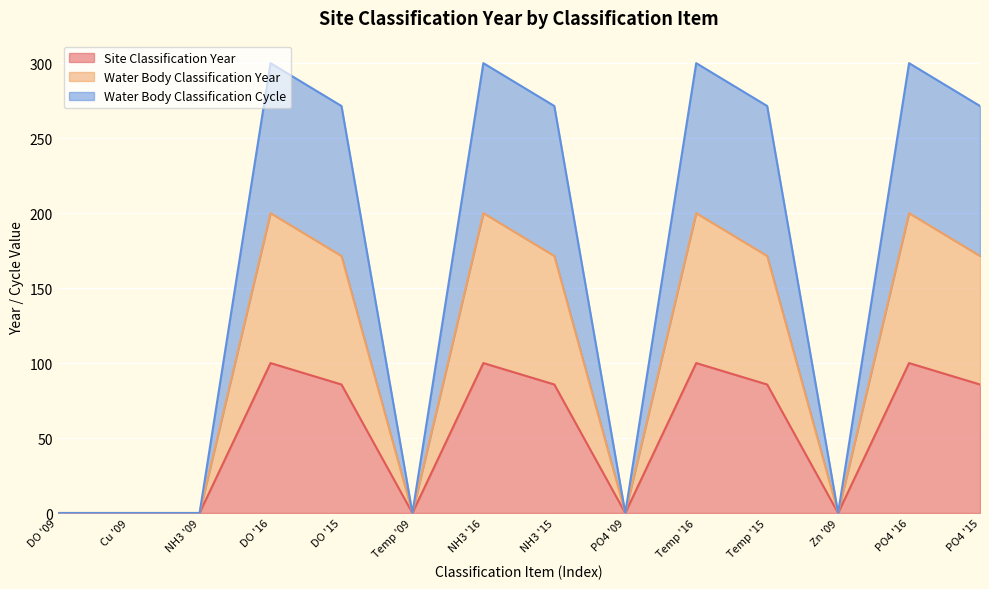

What is the value of the Site Classification Year point at the 10th from the left?

100.0